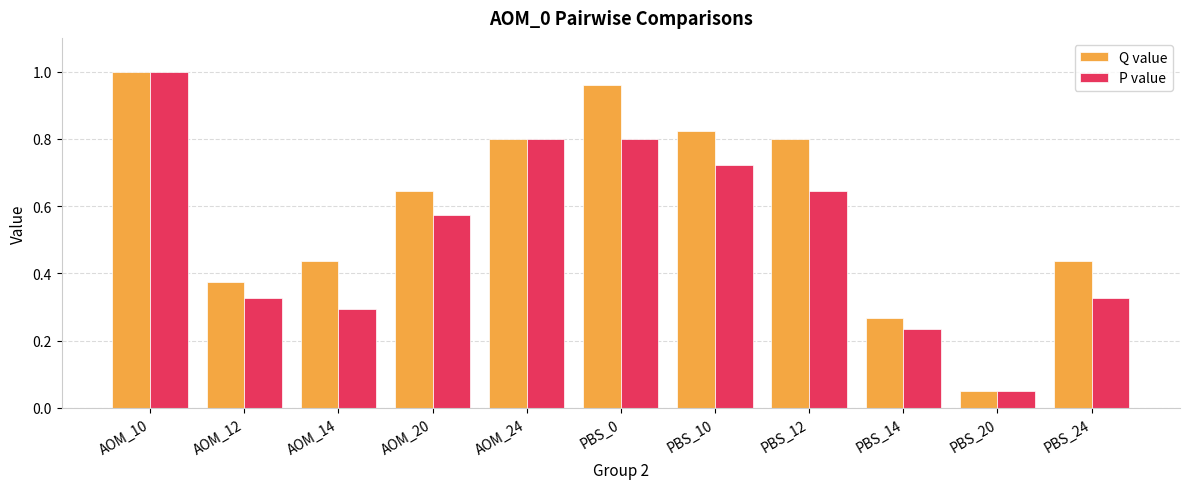

At which label is P value closest to 0?

PBS_20